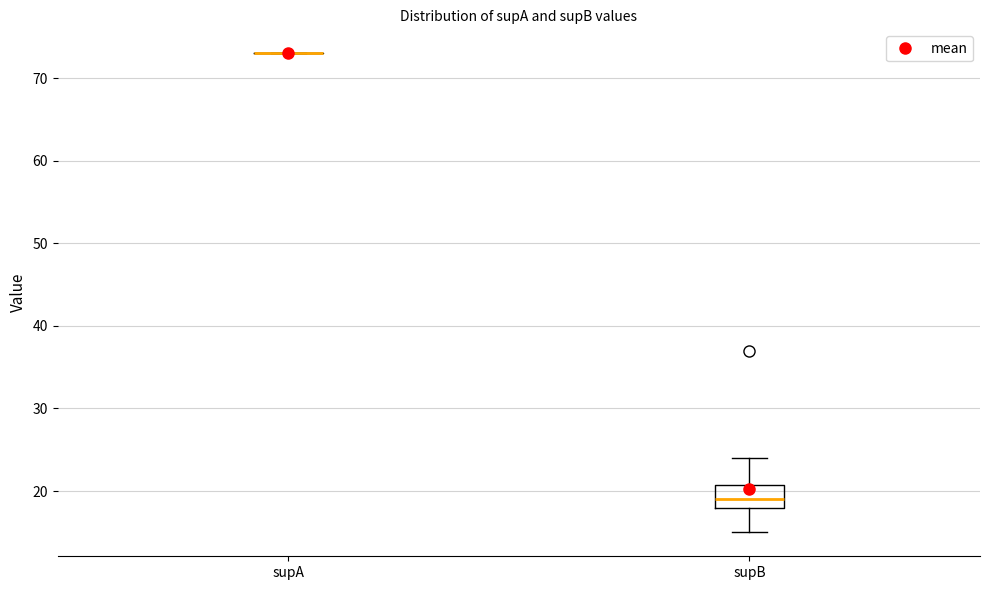

Reading left to right, read every box against the y-axis: the position of its median line, the range the box covers, and the ends of its whiskers. The values are not printed on the chart, so give them approximately, as read against the axis.

supA: box collapsed to a line at 73, whiskers 73 to 73
supB: median 19, box 18 to 21, whiskers 15 to 24